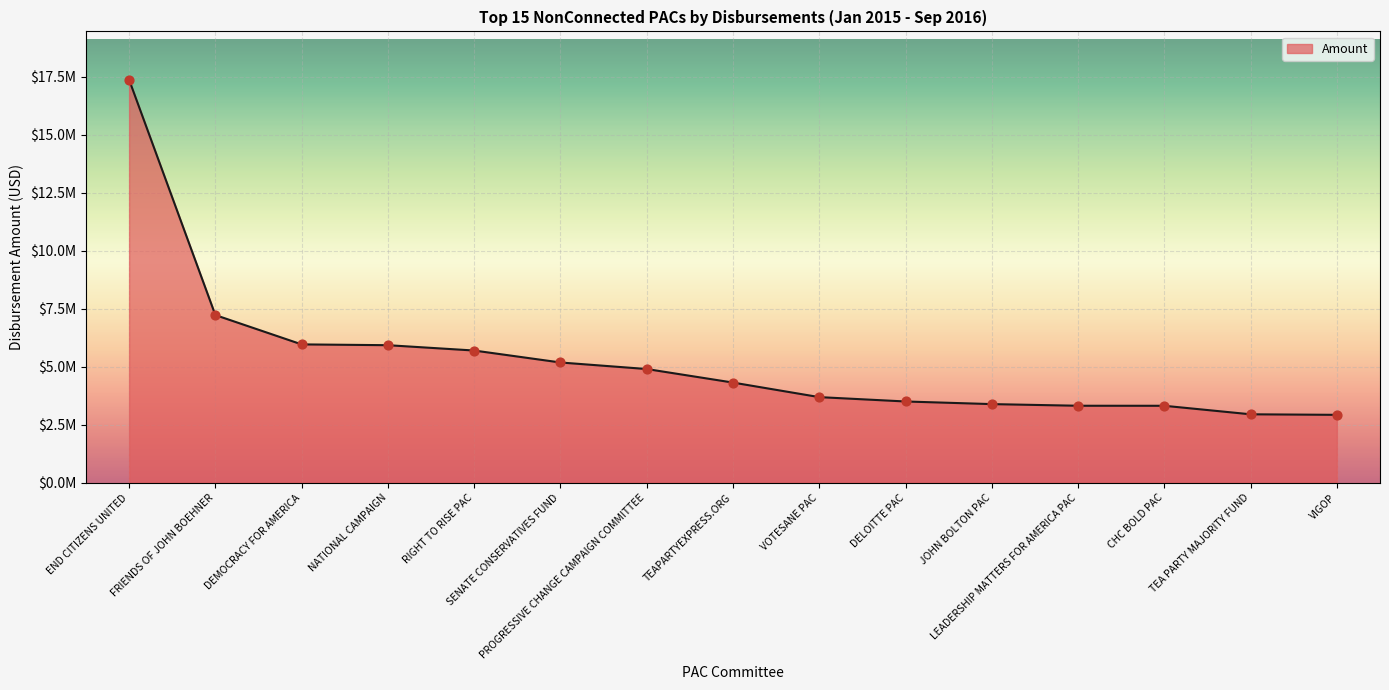

What is the change in value from JOHN BOLTON PAC to CHC BOLD PAC?

-72289.6